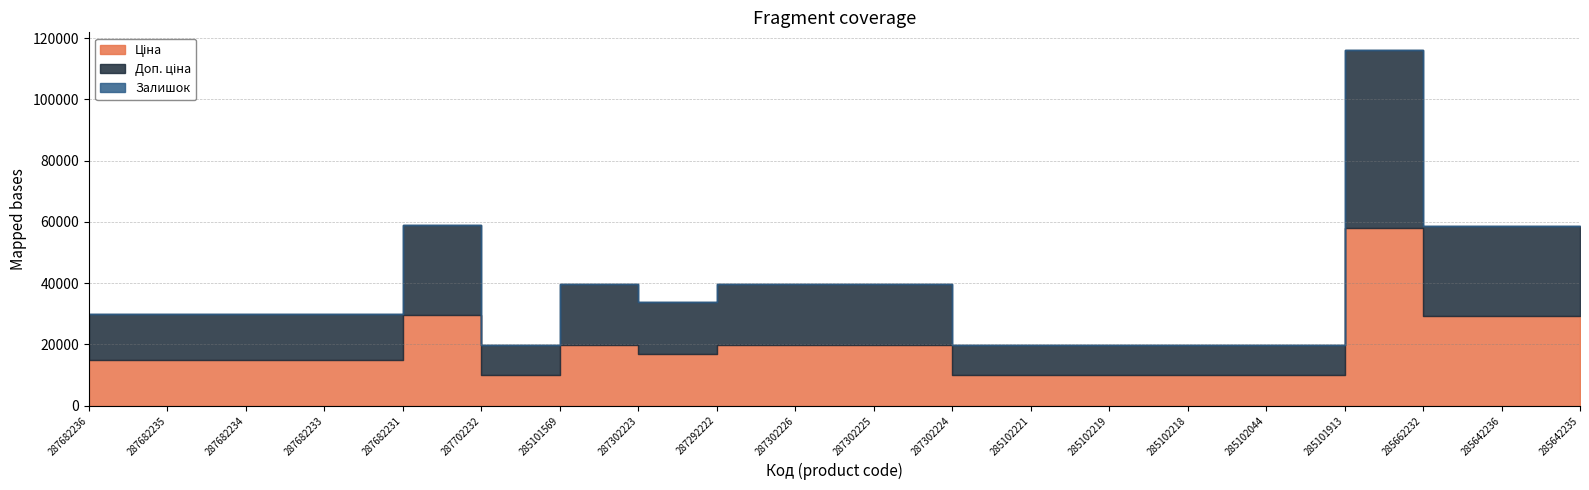

The value of Залишок at 287292222 is 4.0. True or false?

True